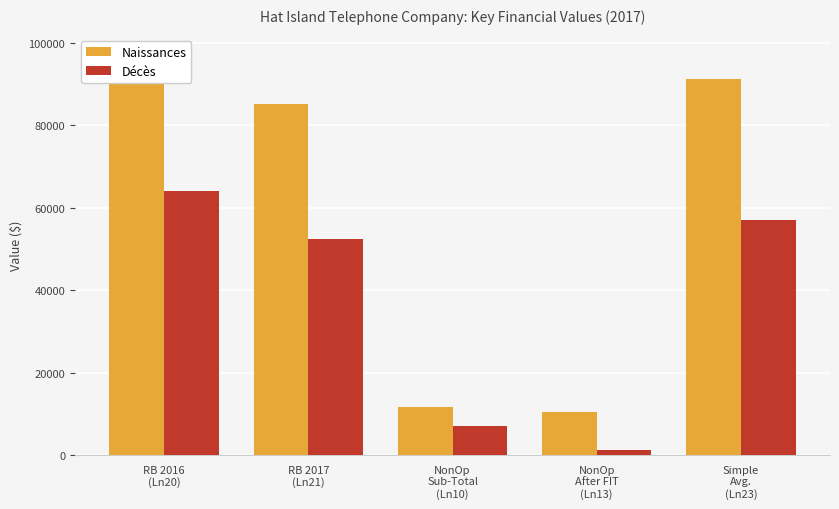

Reading right to left, what are all the values shown in this chart?

Naissances: 91155	10395	11681	85216	97093
Décès: 57019	1286	7054	52392	64073